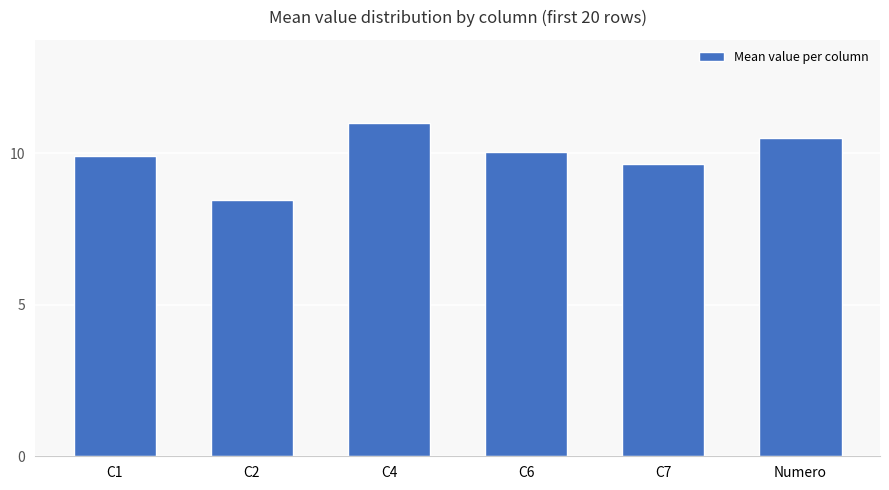

What is the value of the 4th bar from the left?

10.1